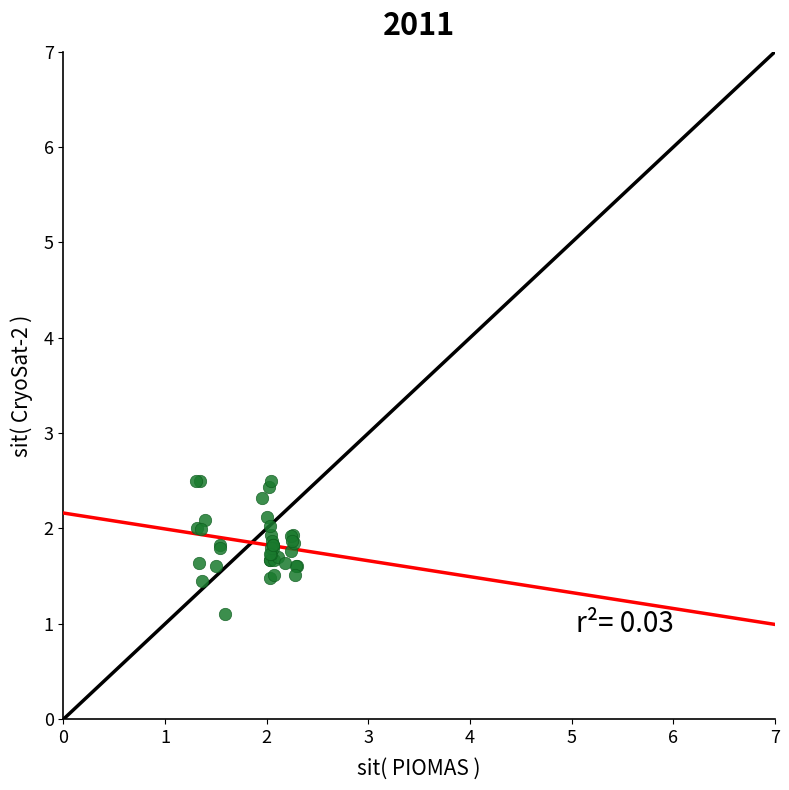

What Y value in the scatter plot is closest to 1?

1.1